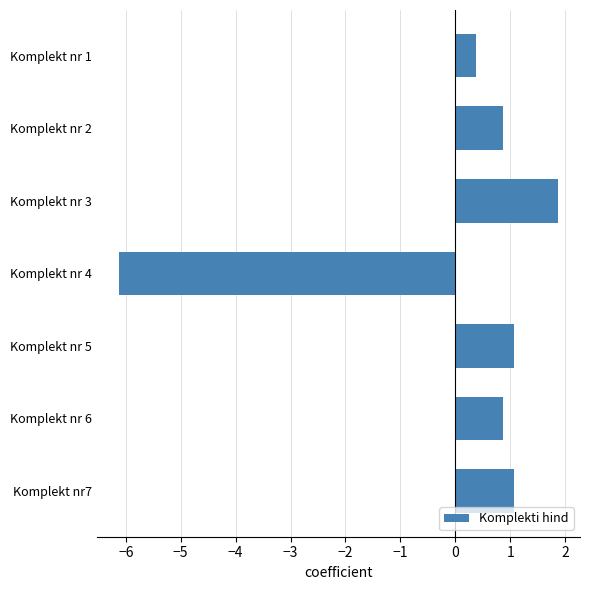

The chart shows a value of 0.4 at Komplekt nr 6. True or false?

False